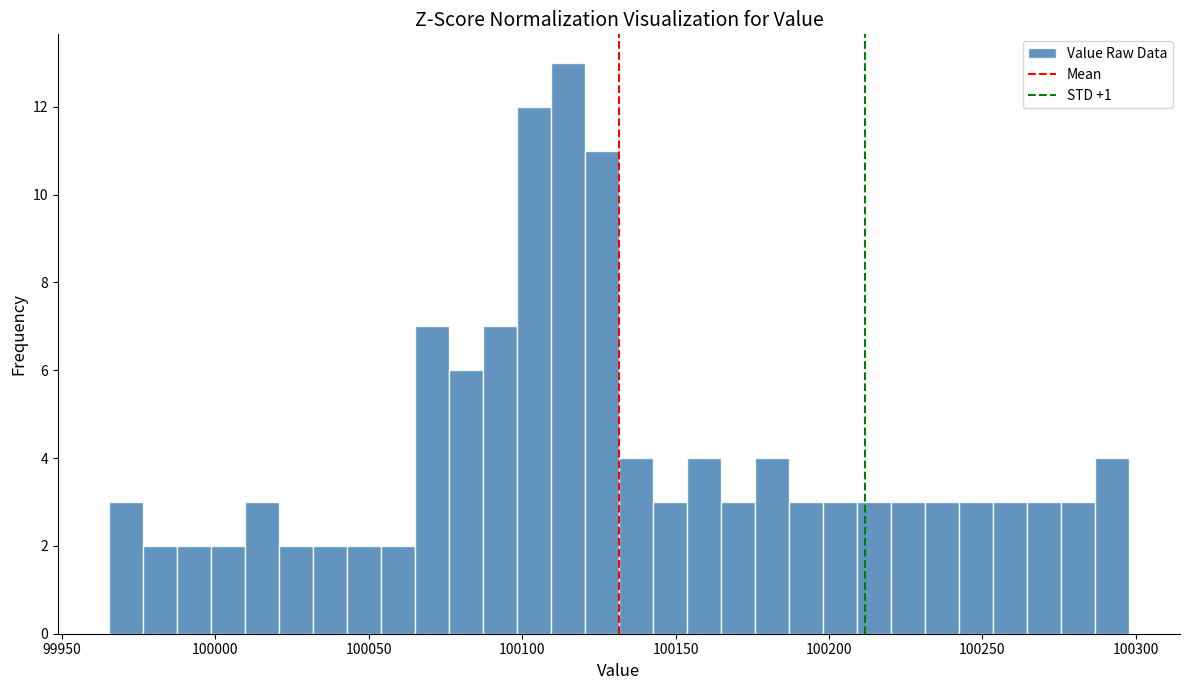

Read against the x-axis, roughly where is the centre of the tallest bar?

100115